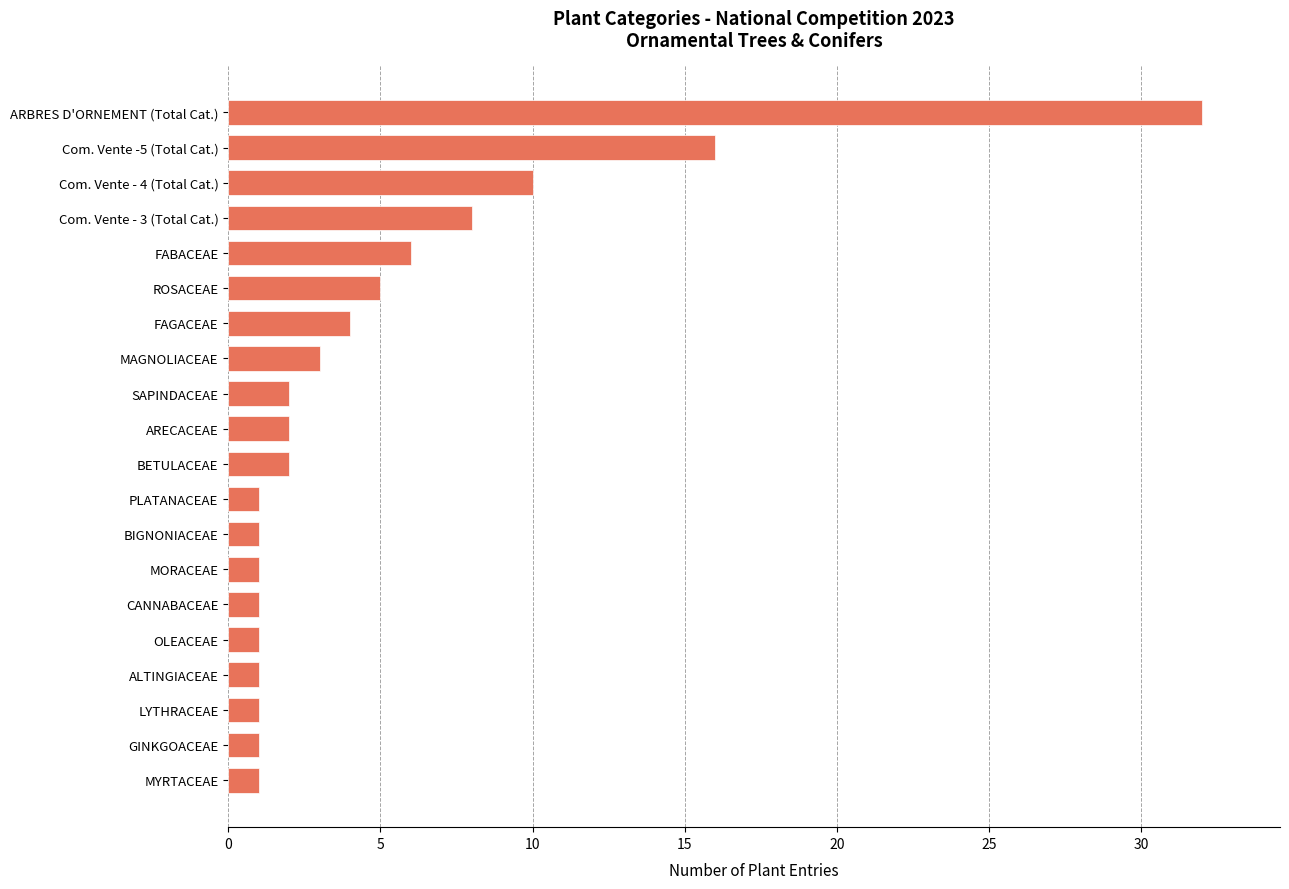

What is the smallest value displayed?

1